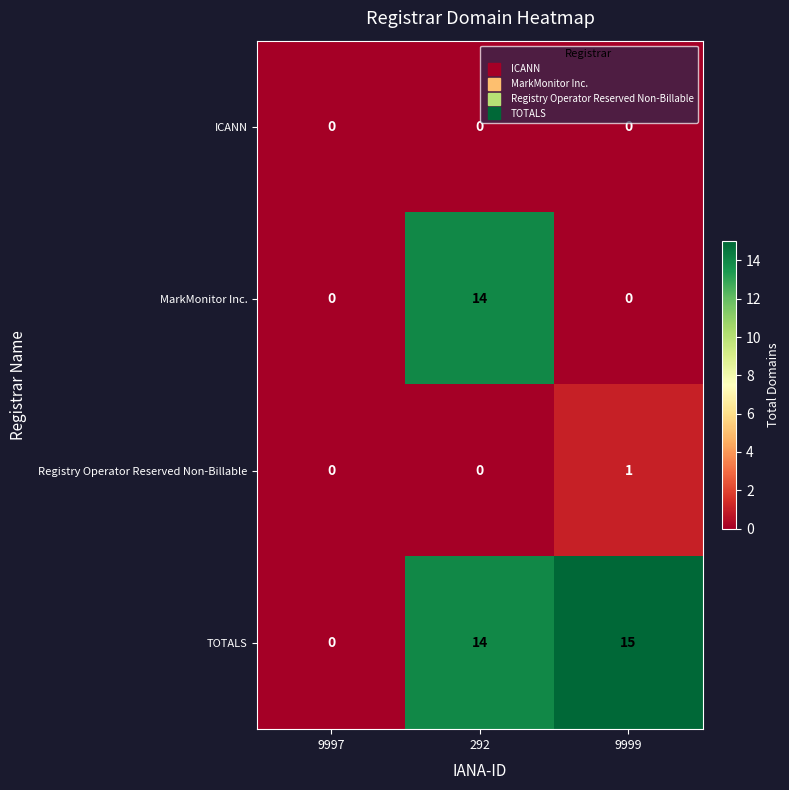

Is it true that ICANN equals 0 at 9997?

True